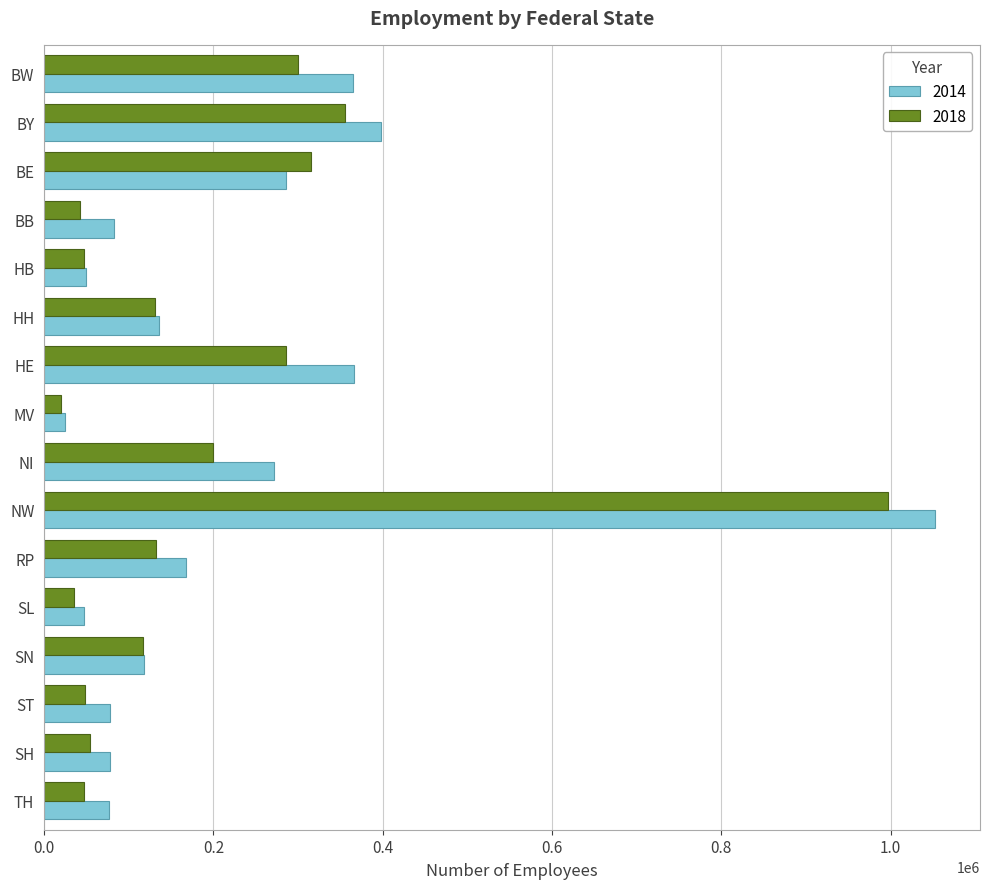

Rank the series by their maximum value, from lowest to highest.

2018, 2014